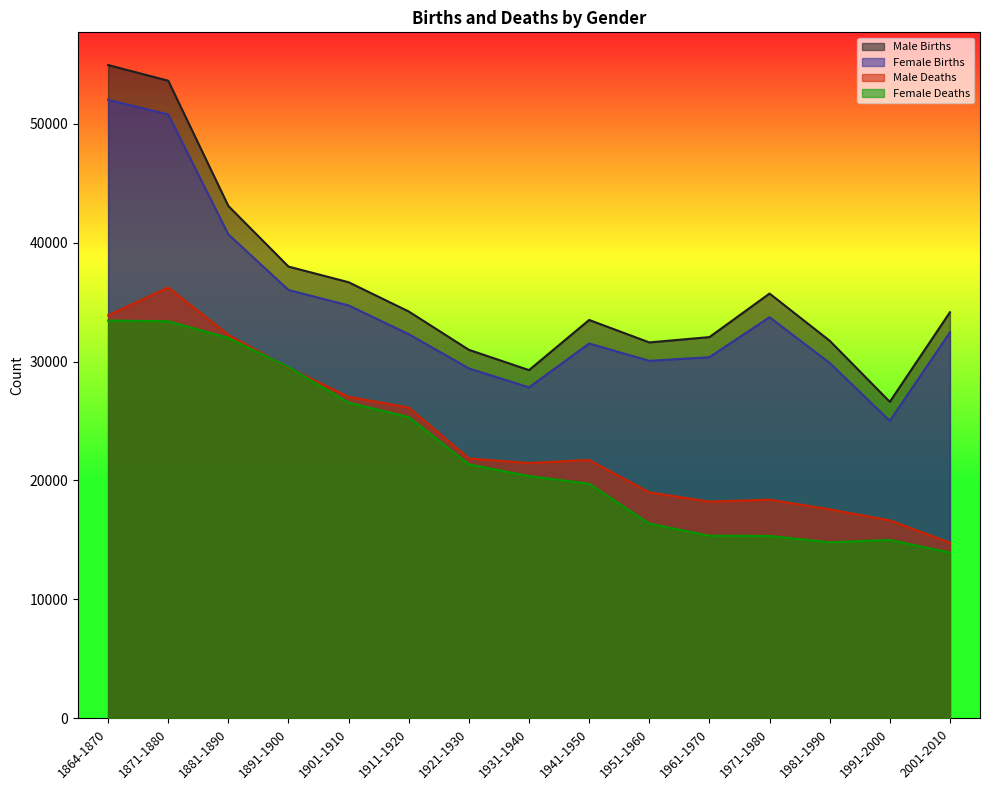

What is the greatest value displayed?

54927.0